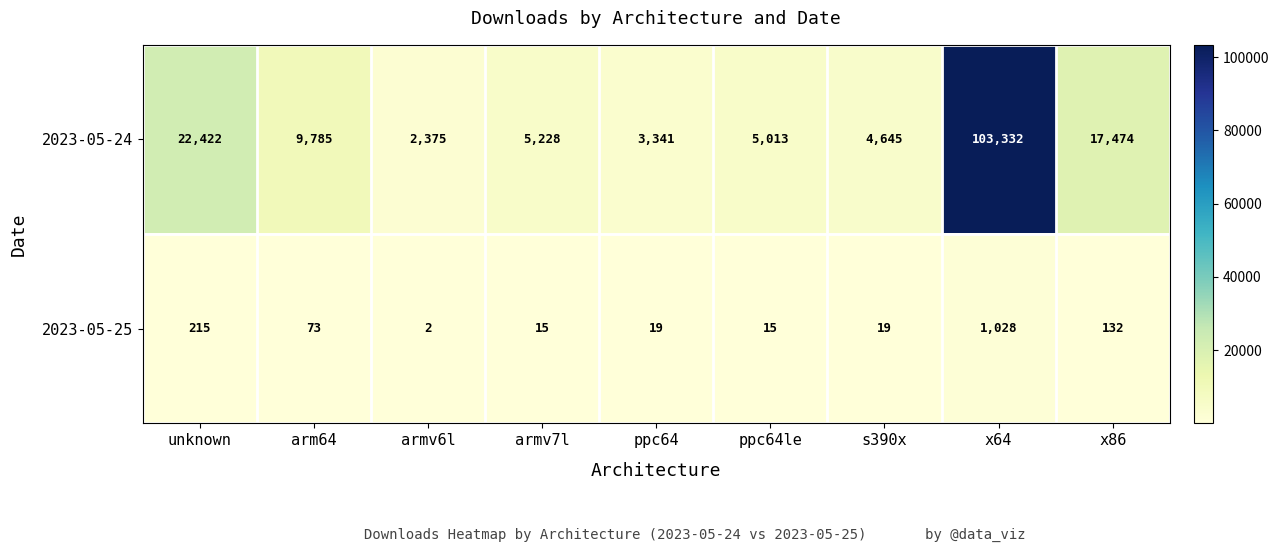

Where is 2023-05-24 nearest to the value 52853?

unknown